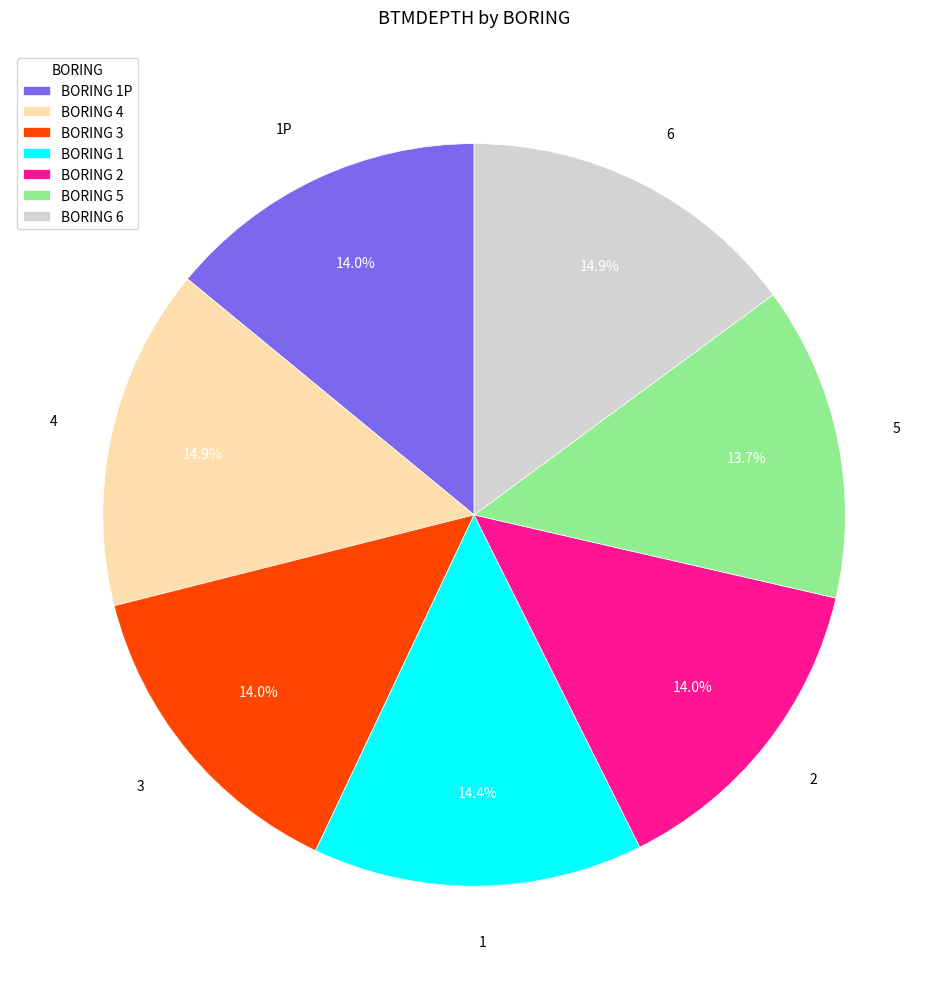

Is 1 the majority of the pie?

No